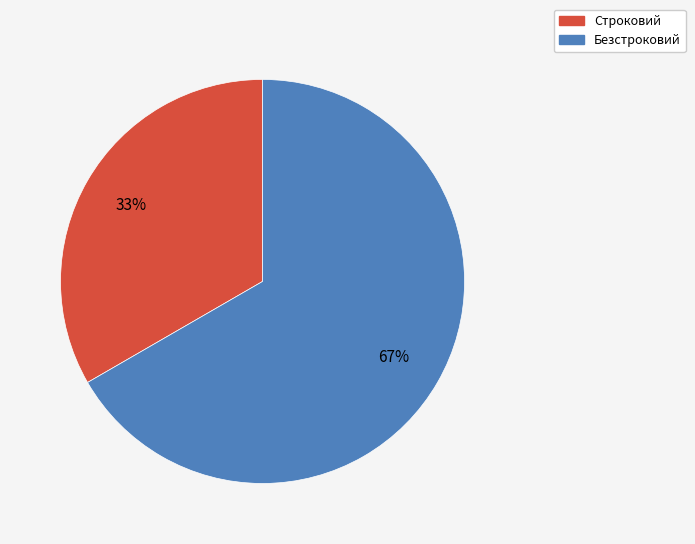

Is the sum of Строковий and Безстроковий greater than half?

Yes